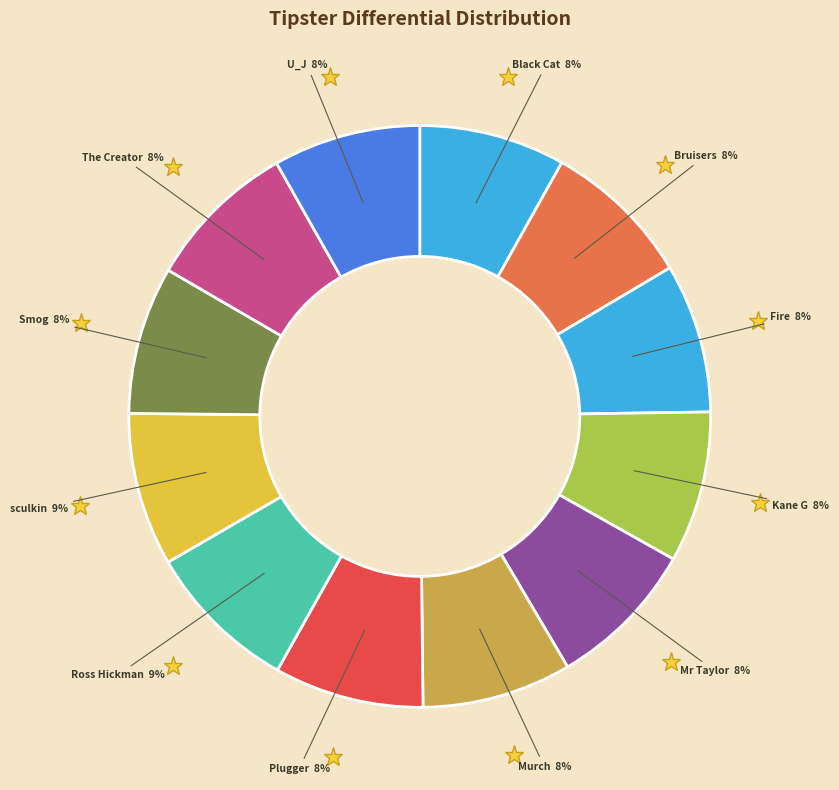

Count the number of slices in the pie.

12